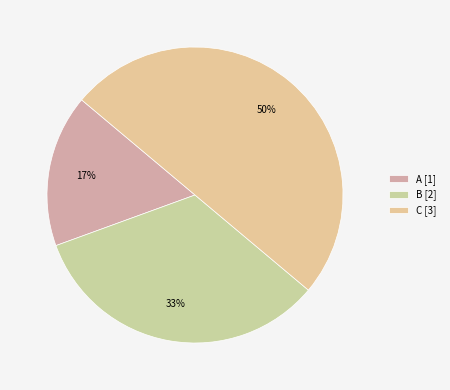

Which category has the biggest portion of the pie?

C